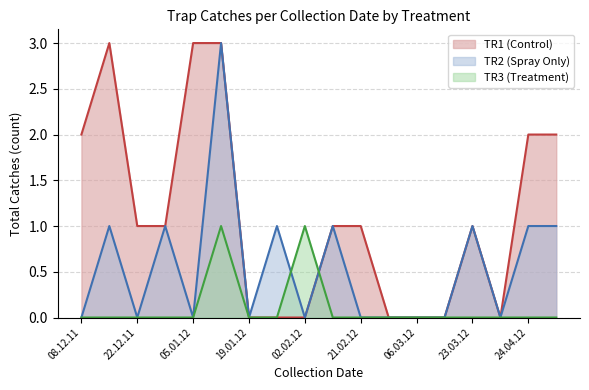

How many lines are shown in the chart?

3